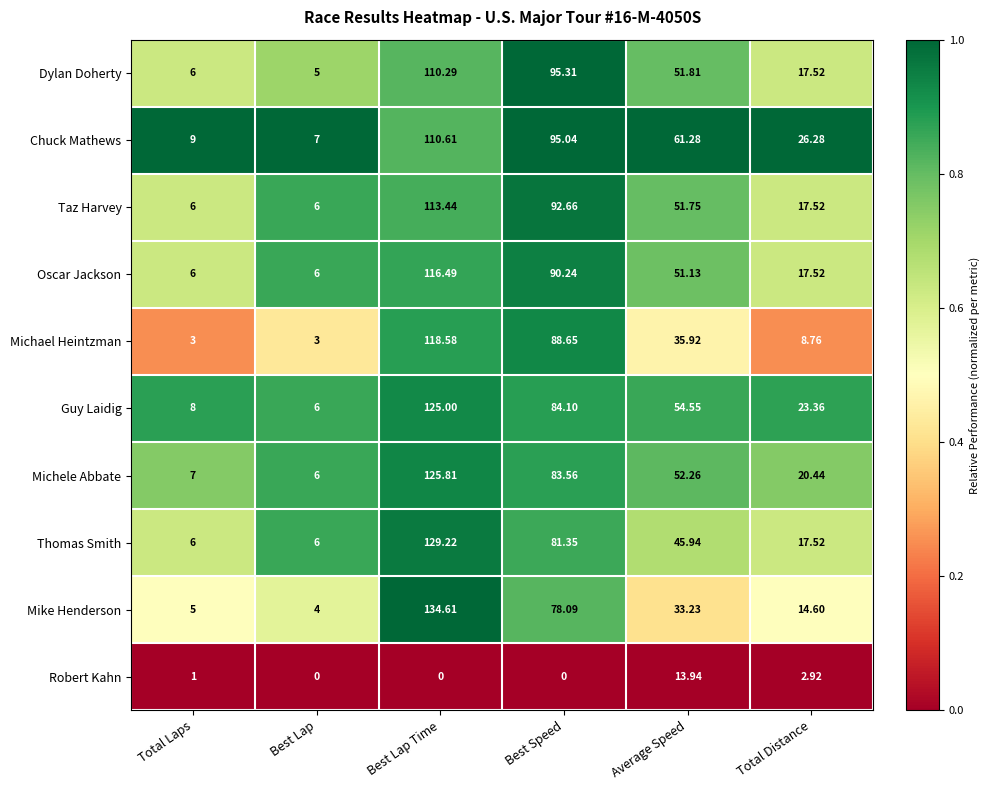

Rank the series by their maximum value, from highest to lowest.

Mike Henderson, Thomas Smith, Michele Abbate, Guy Laidig, Michael Heintzman, Oscar Jackson, Taz Harvey, Chuck Mathews, Dylan Doherty, Robert Kahn